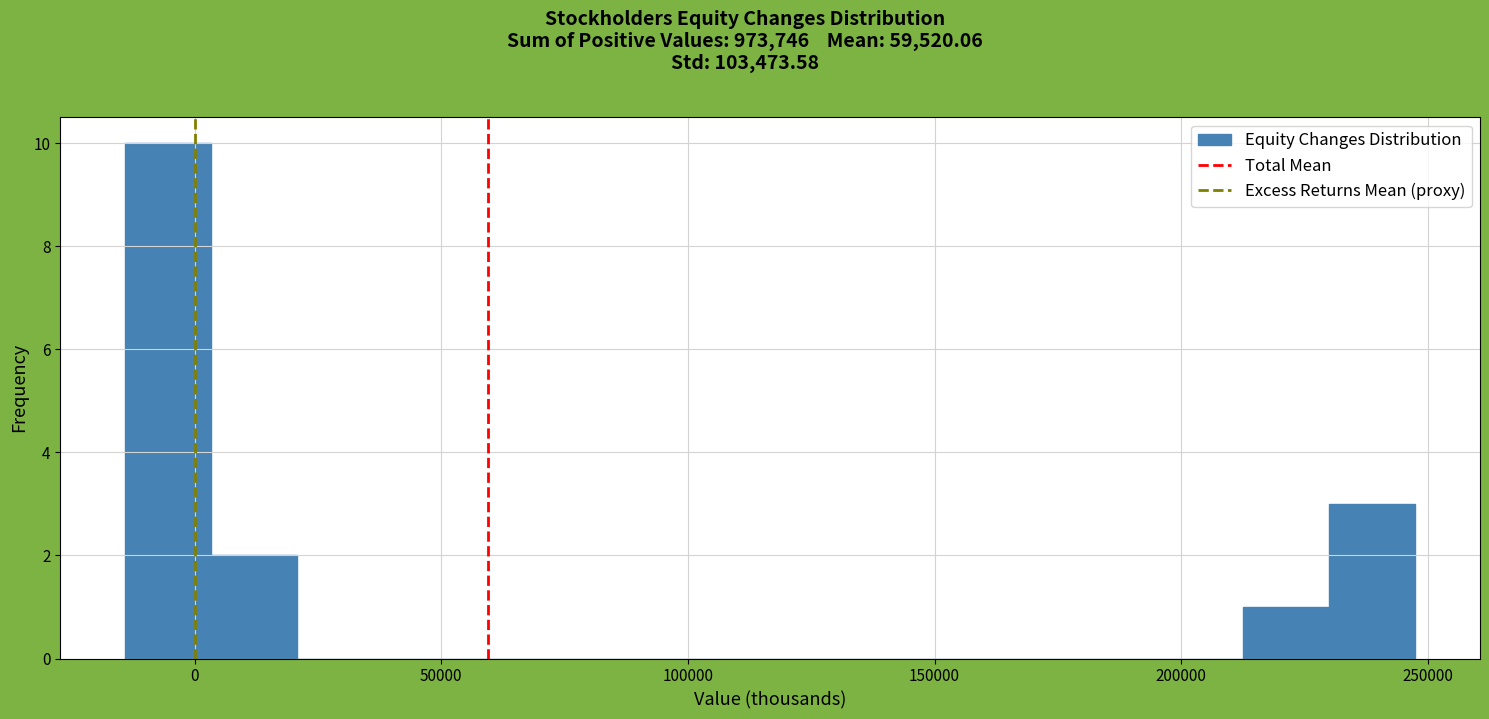

Read against the x-axis, roughly where is the centre of the tallest bar?

-5000